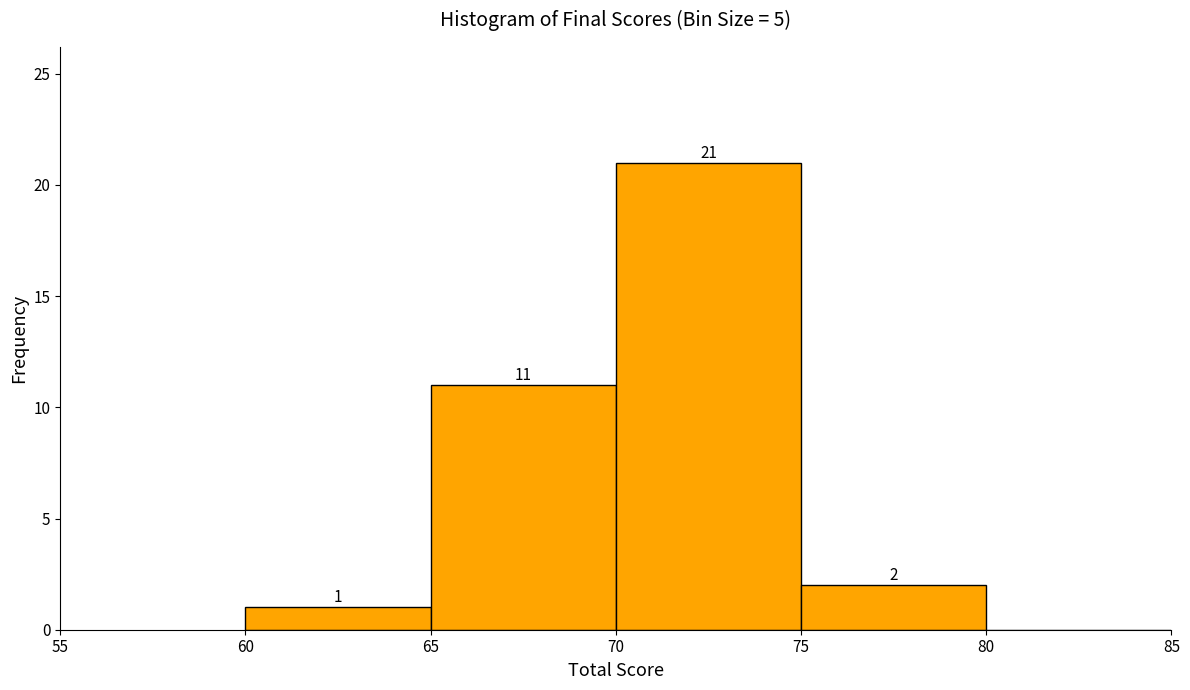

Over which range of the x-axis is the bar tallest?

70 to 75